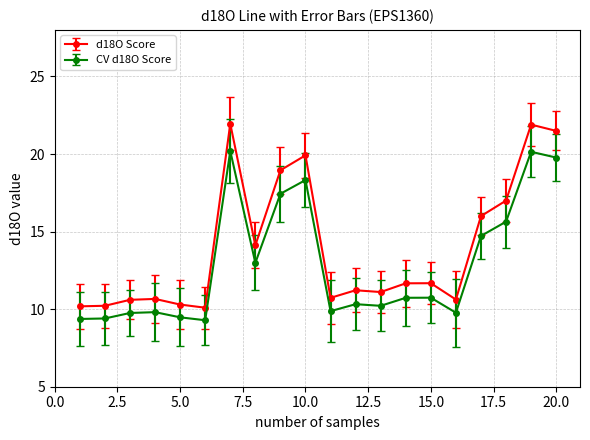

Which series has the widest spread of values?

d18O Score